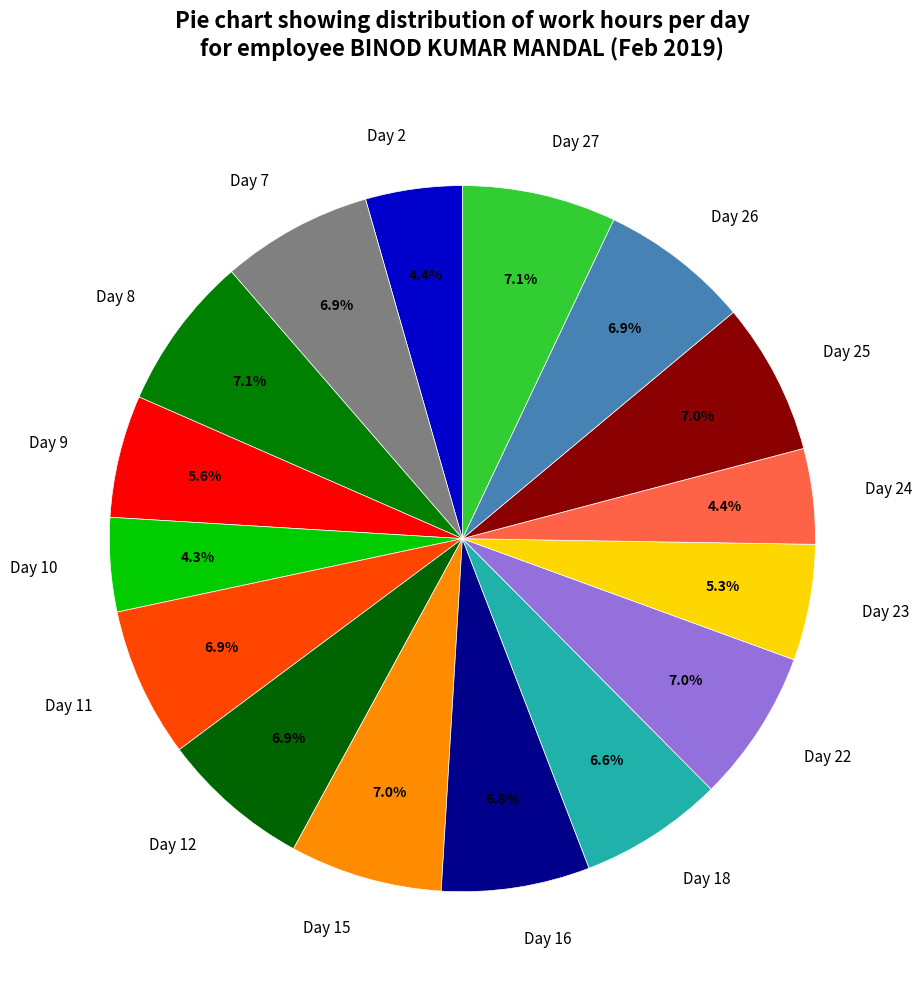

How many slices are in this pie chart?

16